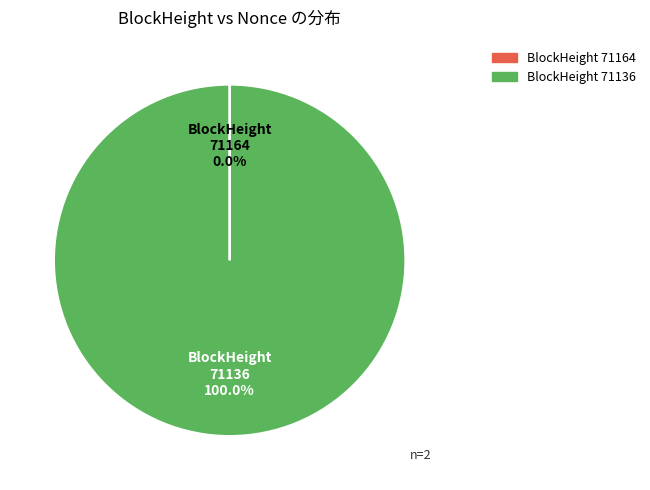

Which slice is the largest?

71136